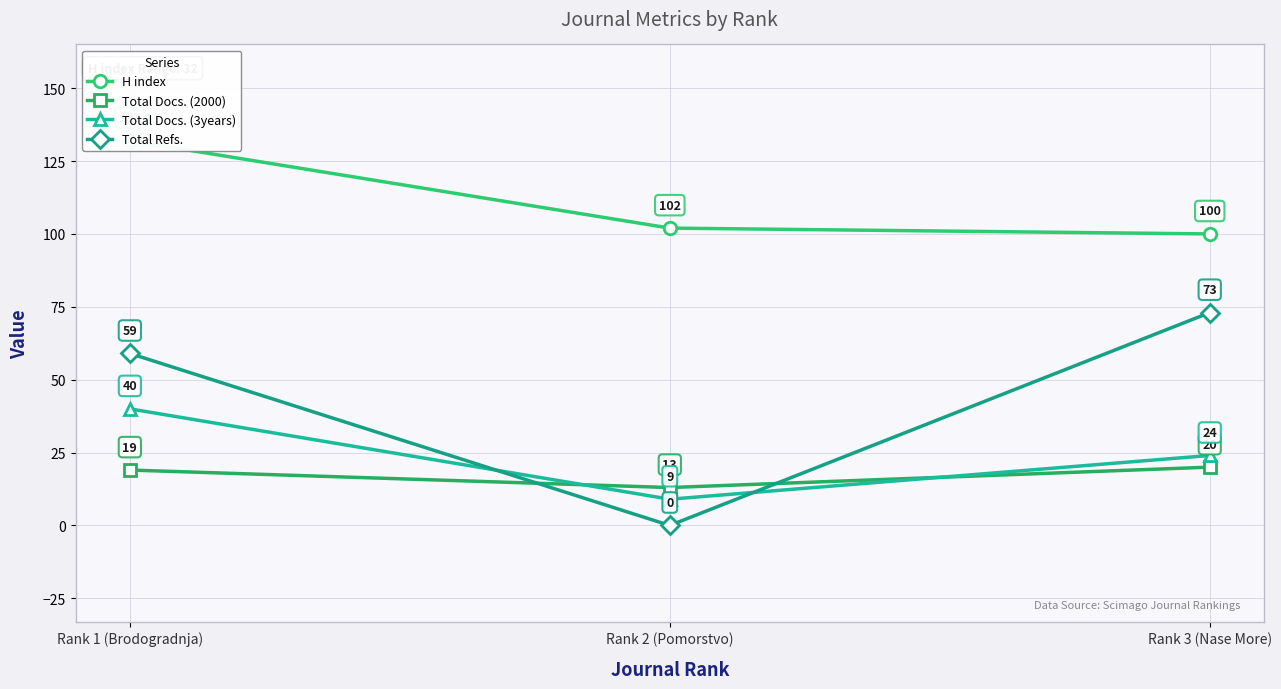

List the labels in order of Total Docs. (2000) value, smallest first.

Rank 2 (Pomorstvo), Rank 1 (Brodogradnja), Rank 3 (Nase More)